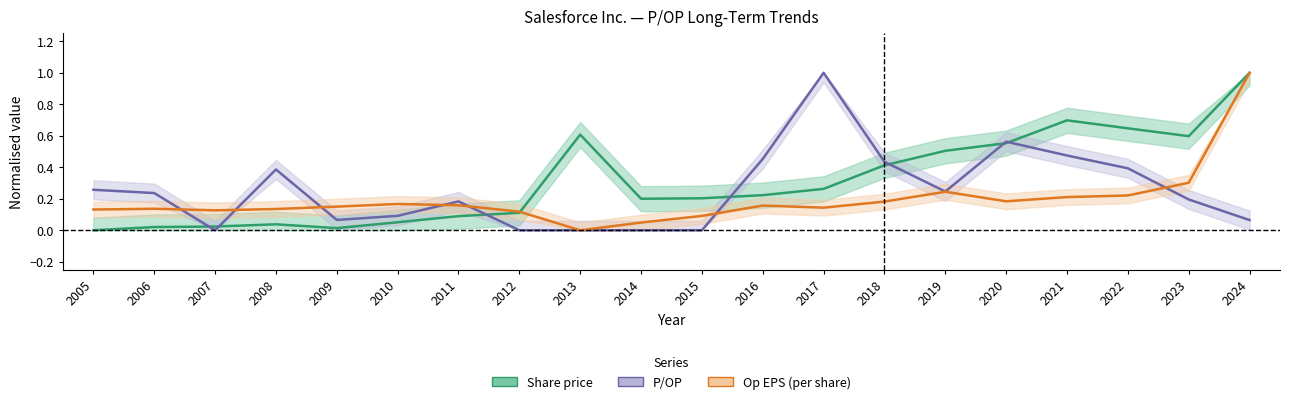

Rank the series by their maximum value, from highest to lowest.

Share price, P/OP, Op EPS